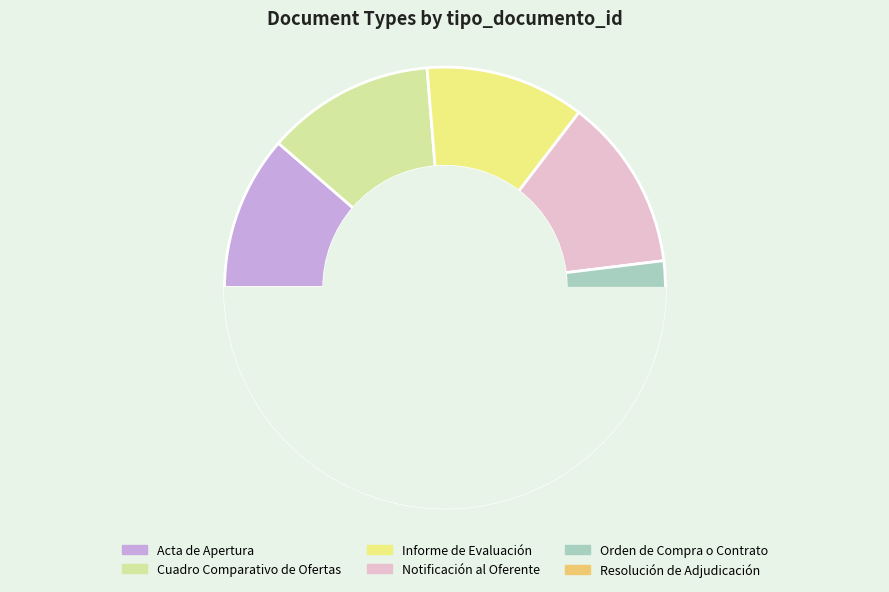

To the nearest percent, what is the combined percentage of Cuadro Comparativo de Ofertas and Resolución de Adjudicación?

24%